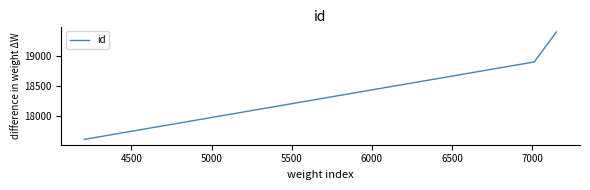

What is the sum of all values?

55910